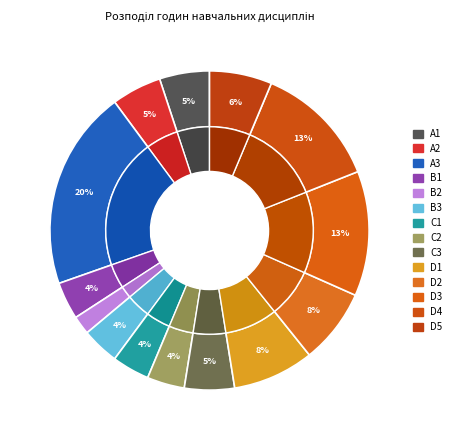

Is Статистика та економетріка the majority of the pie?

No